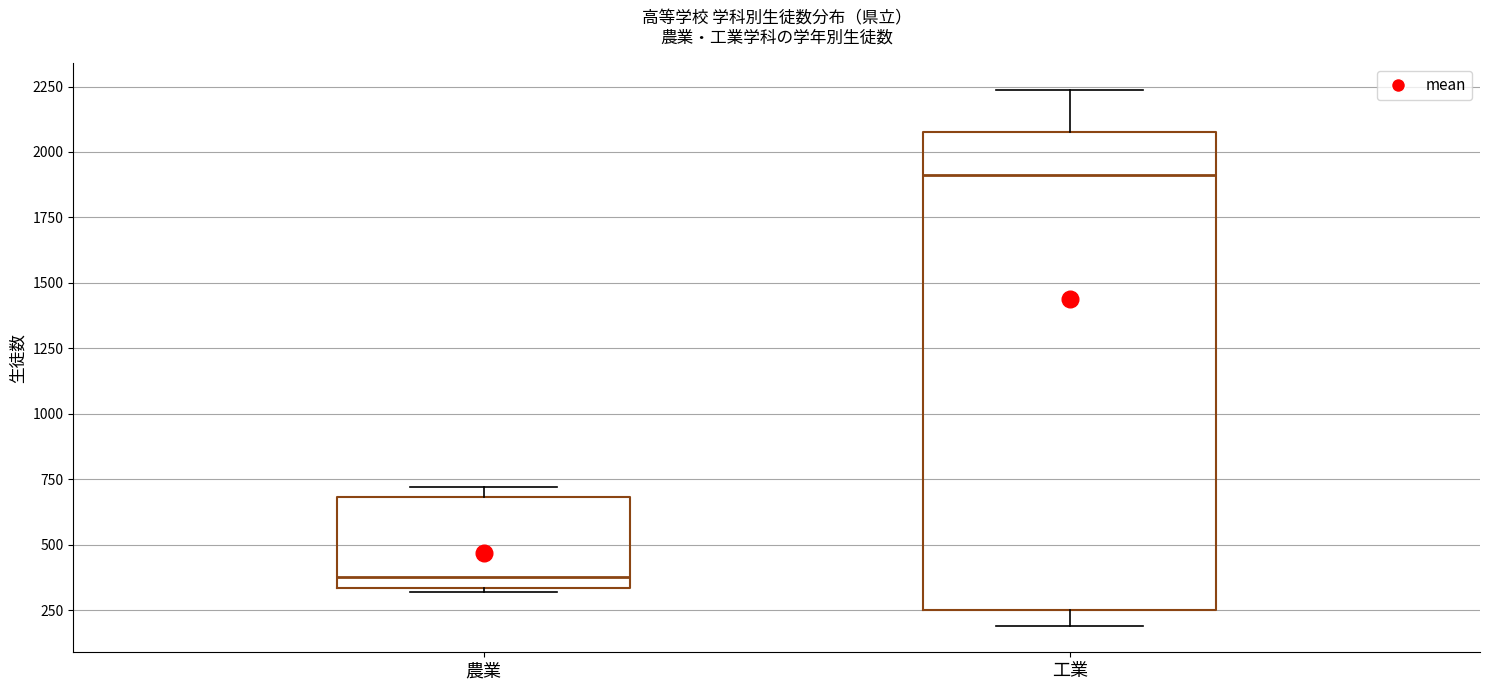

Which box has the lowest median line?

農業